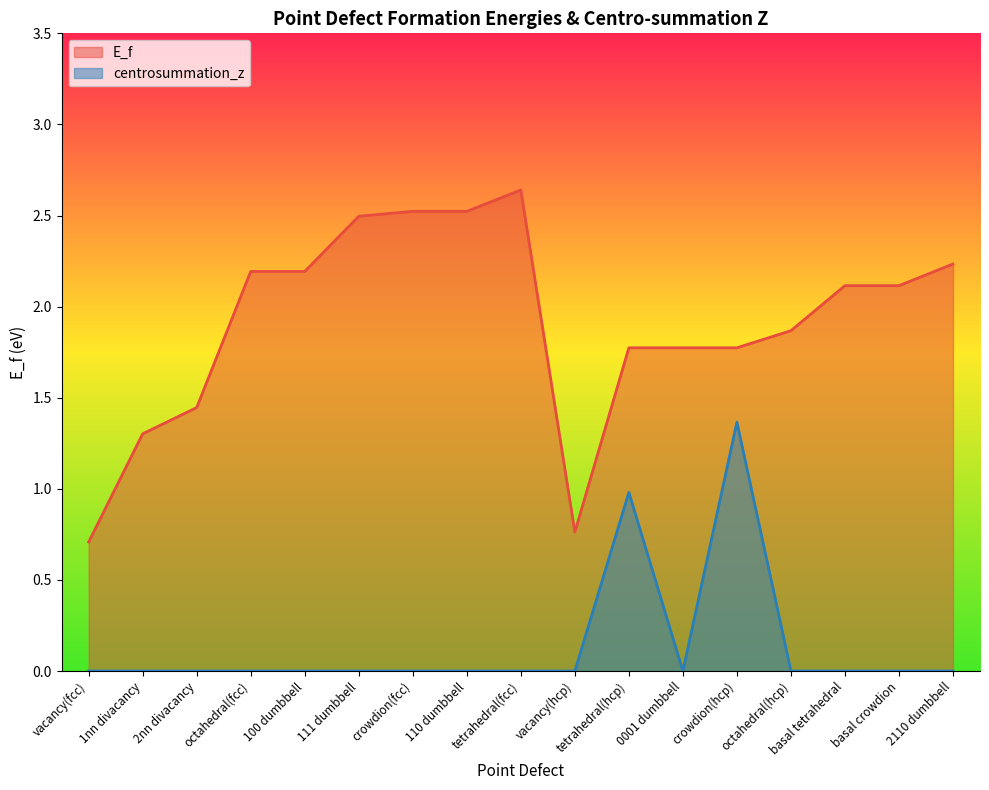

Where is E_f nearest to the value 1?

vacancy(hcp)